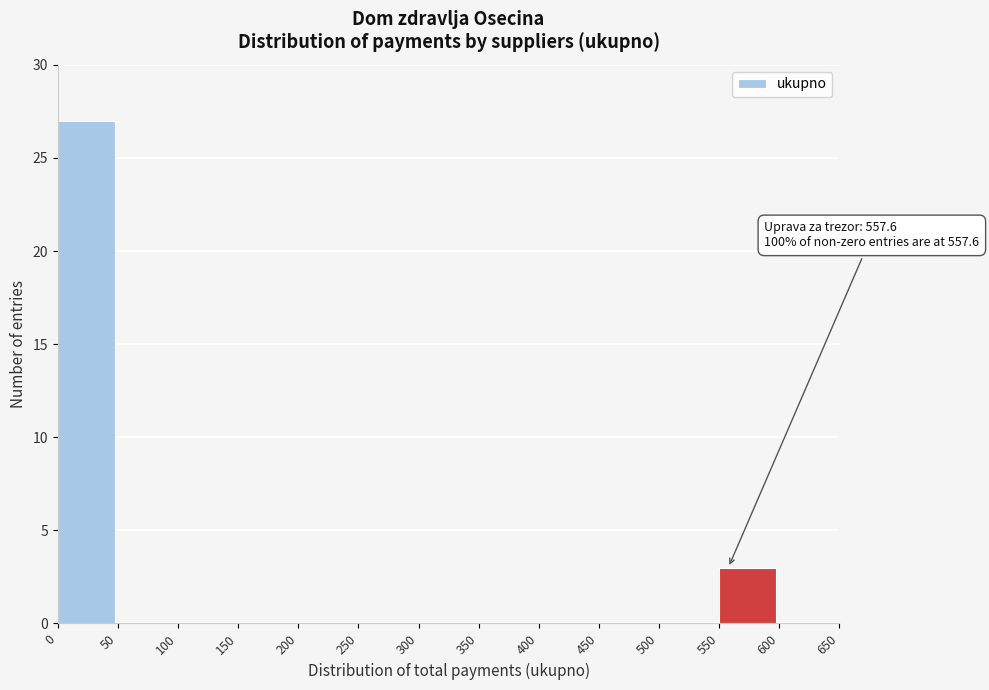

Over which range of the x-axis is the bar tallest?

0 to 50